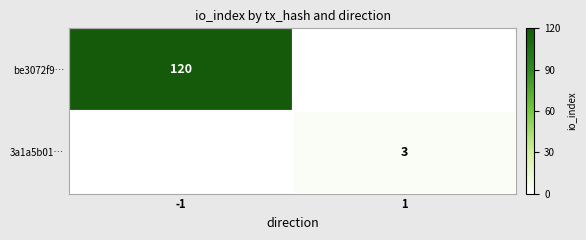

What is the total value across all series at 1?

3